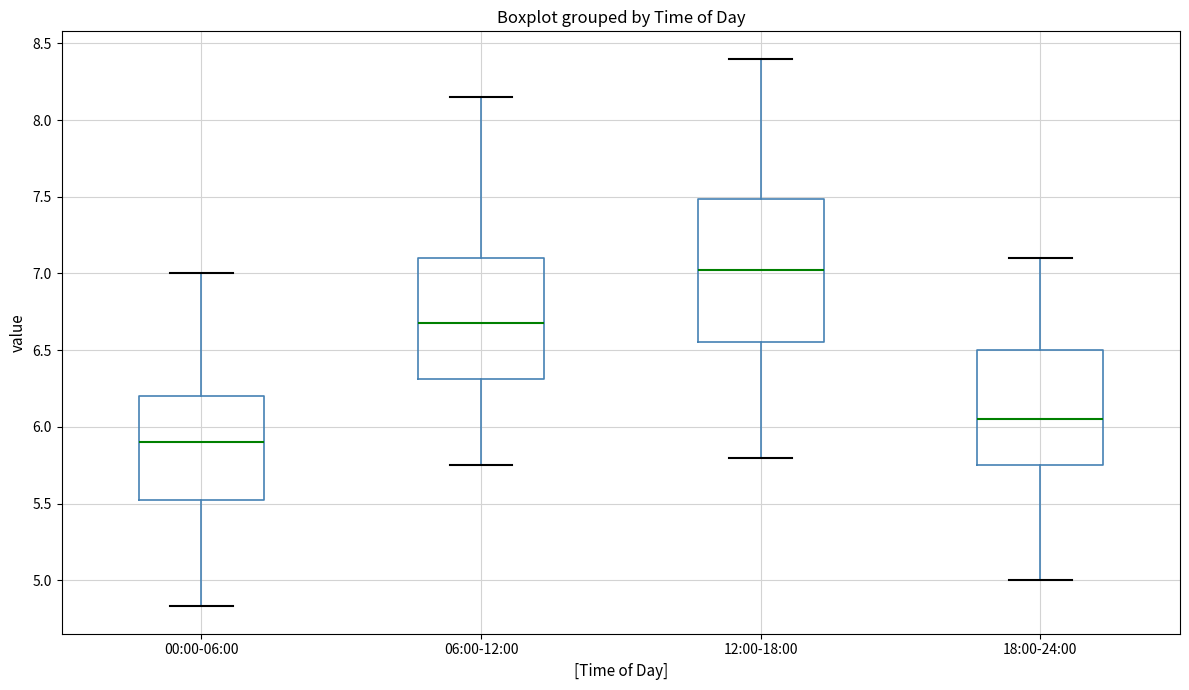

Which box is the tallest, from its lower edge to its upper edge?

12:00-18:00